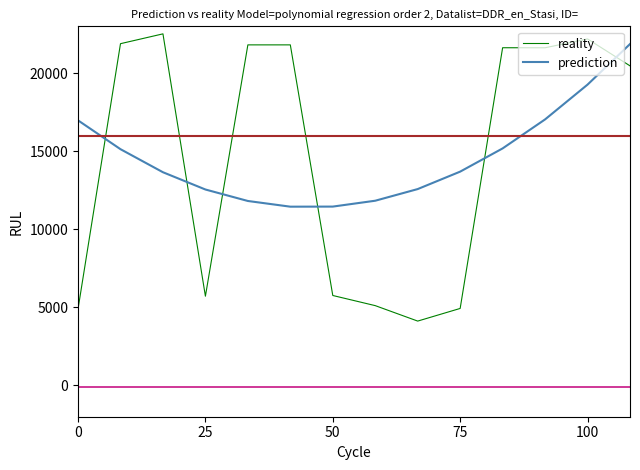

How many times do prediction and reality cross each other?

6